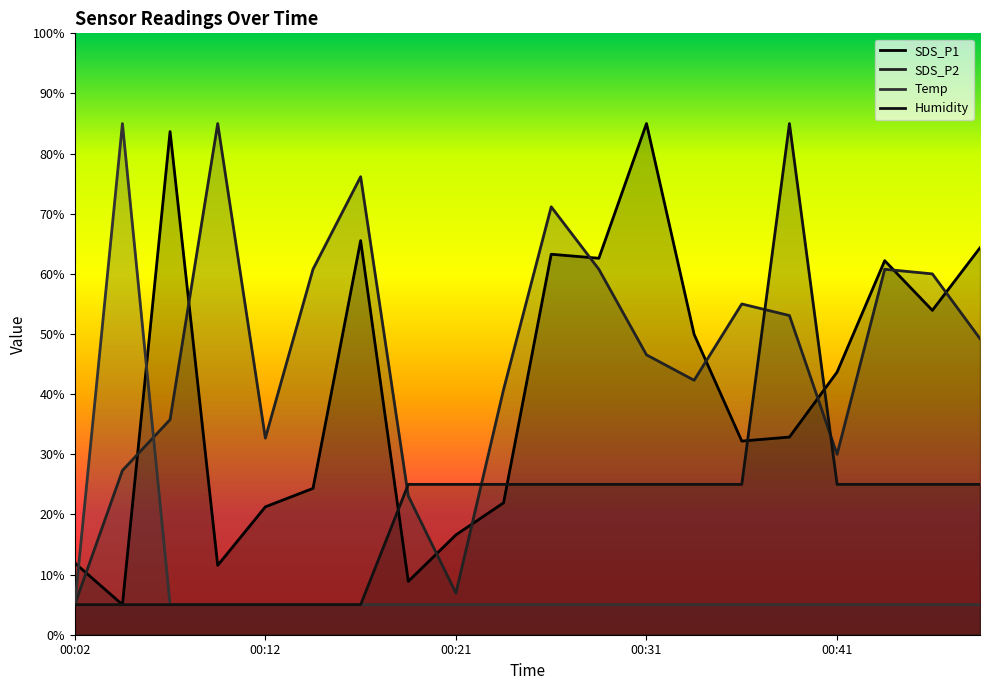

What is the difference between the maximum and minimum values in the Temp series?

80.0